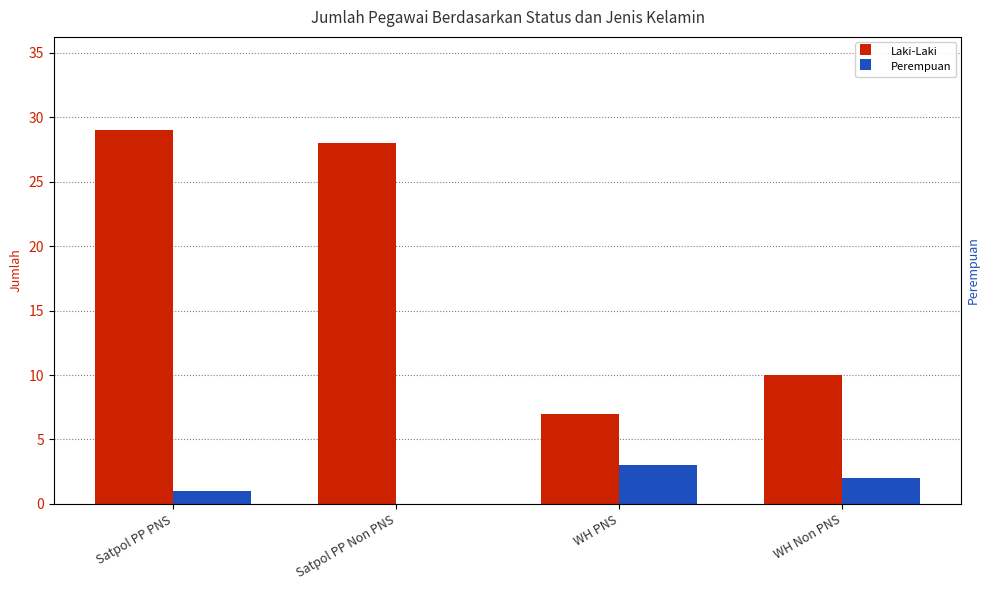

True or false: Laki-Laki has a value of 16 at WH Non PNS.

False